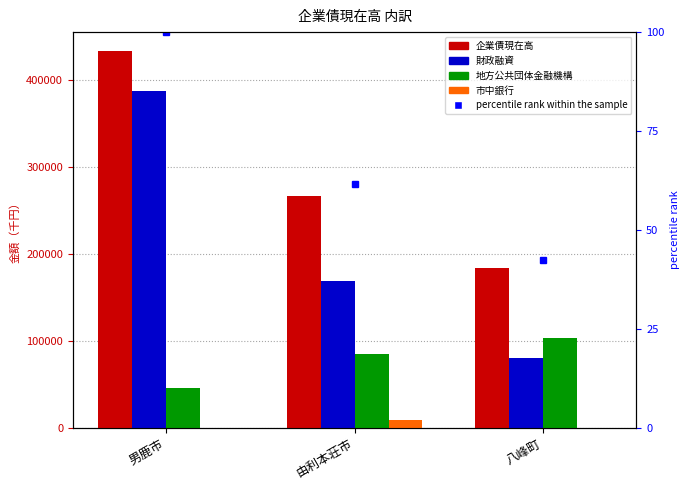

Between 男鹿市 and 八峰町, which is larger?

男鹿市